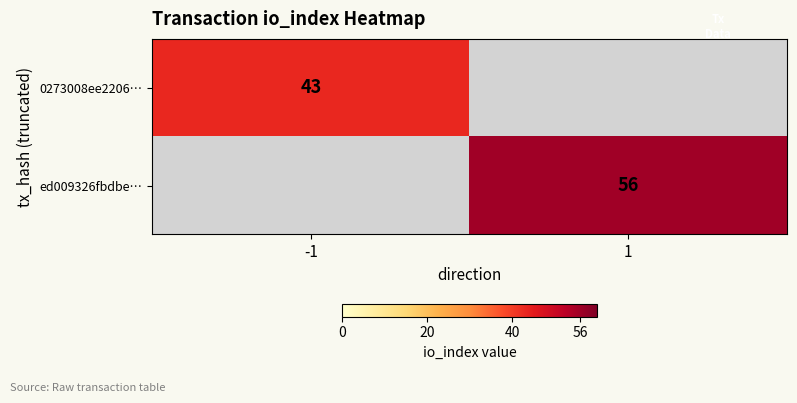

Rank the categories by 0273008ee2206… value from highest to lowest.

-1, 1